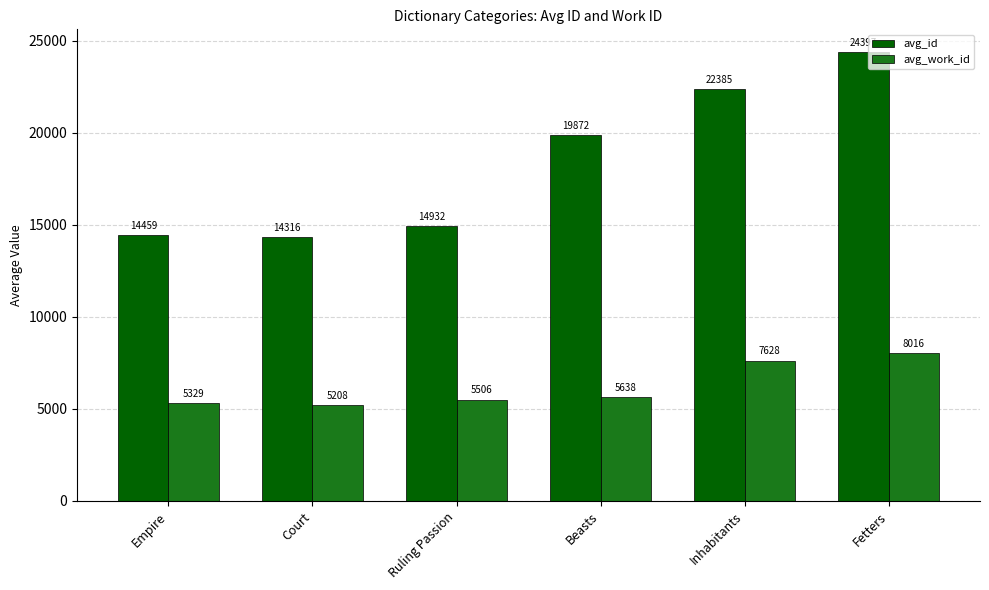

What is the difference between the highest and lowest values at Beasts?

14234